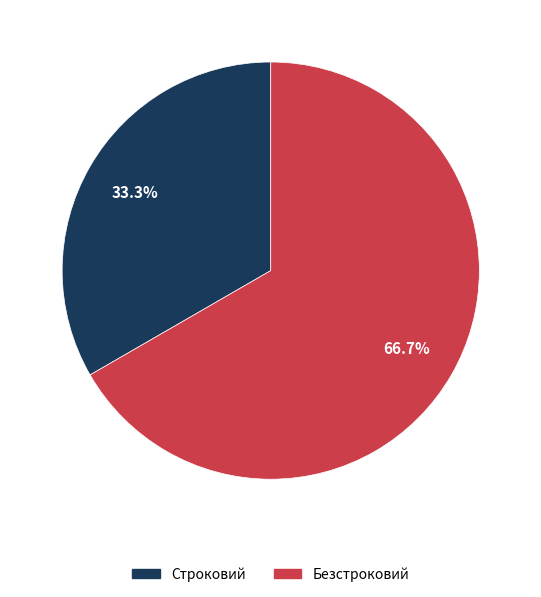

What percentage is the Строковий slice, to the nearest percent?

33%